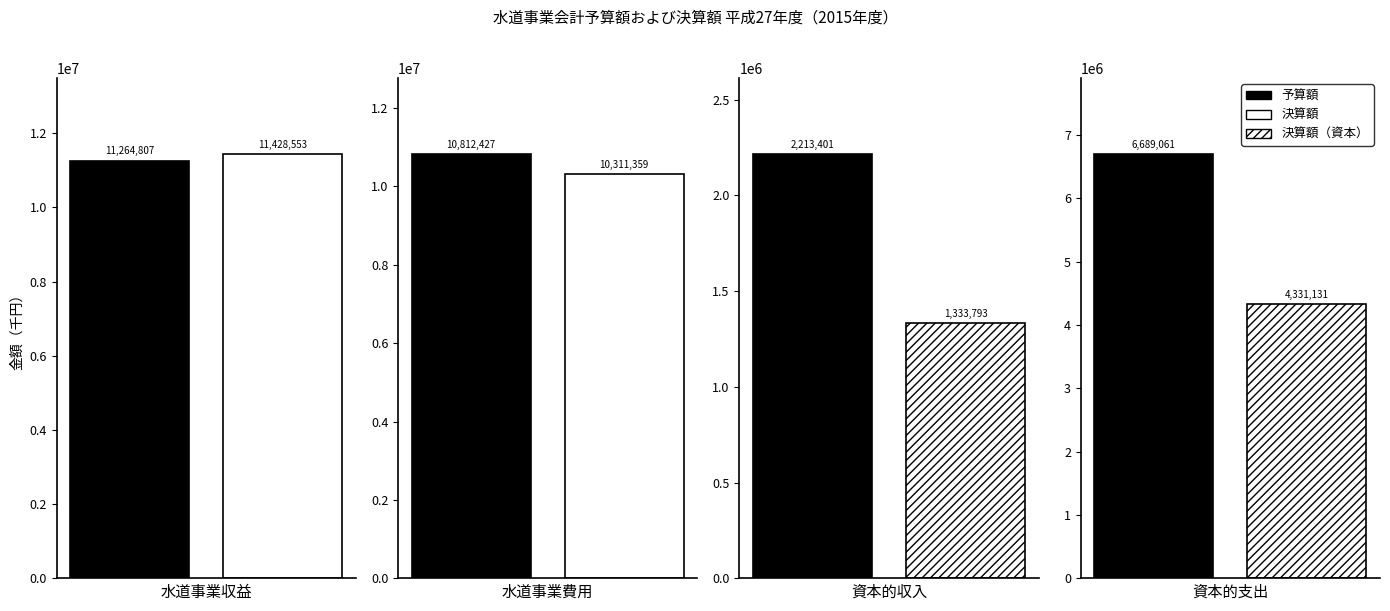

Is the value of 決算額 at 資本的収入 greater than the value of 予算額 at 水道事業収益?

No